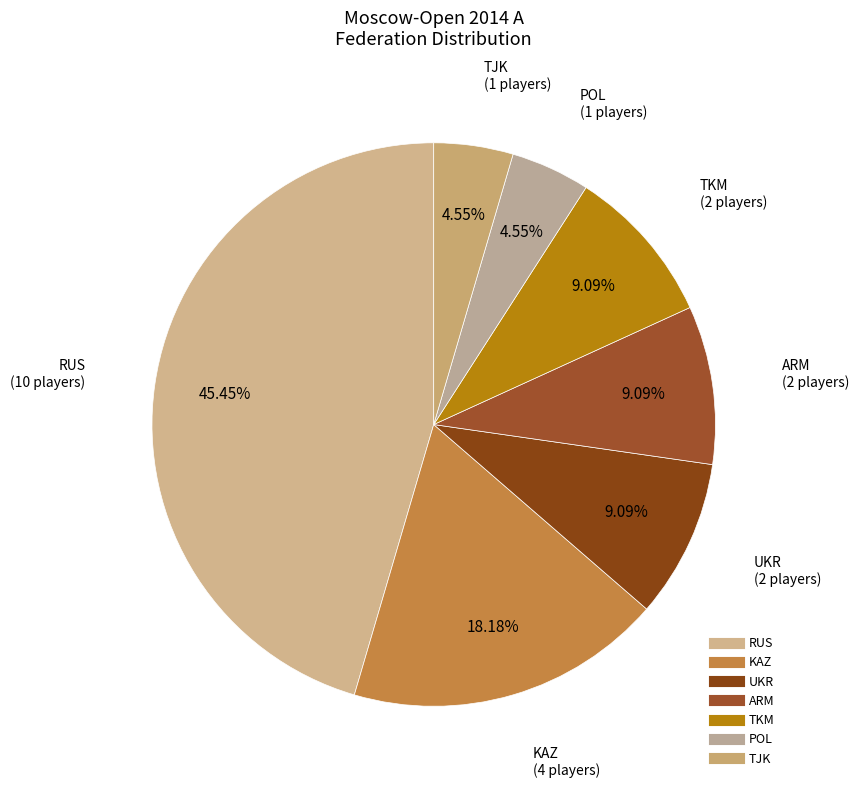

Count the number of slices in the pie.

7